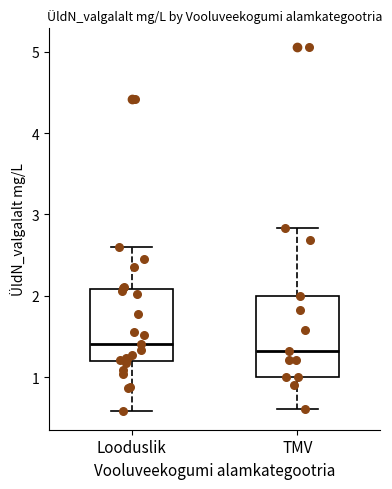

Reading left to right, transcribe this box plot: for each box, give where its median line is, the range the box spans, and where its two whiskers end, as read against the y-axis. The values are not printed on the chart, so give them approximately, as read against the axis.

Looduslik: median 1.4, box 1.2 to 2.1, whiskers 0.6 to 2.6
TMV: median 1.3, box 1.0 to 2.0, whiskers 0.6 to 2.8